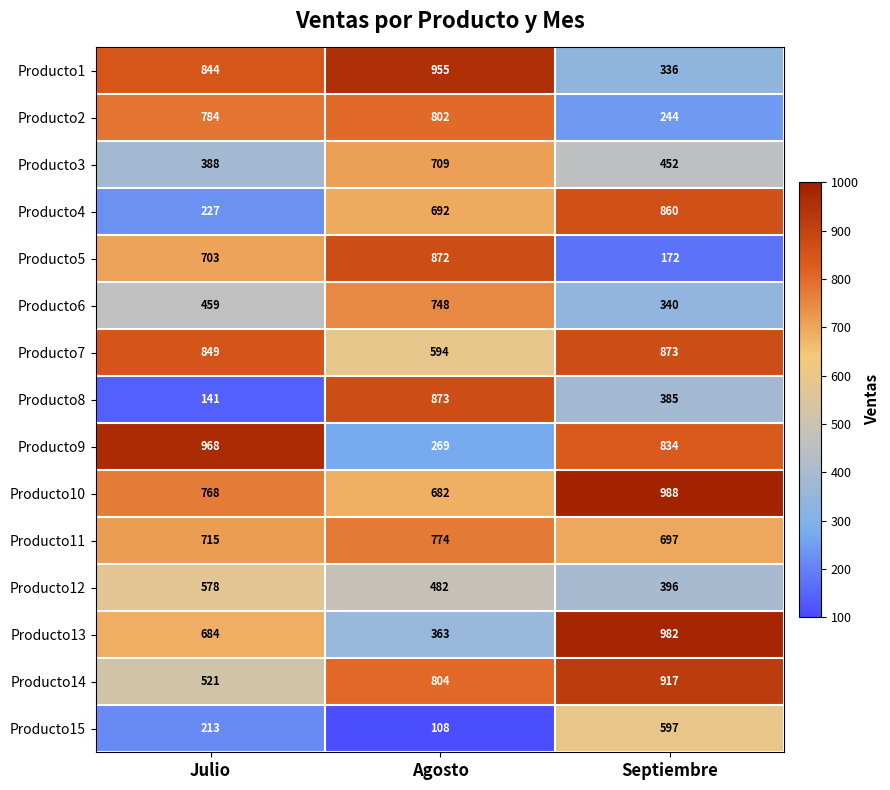

Which label corresponds to the smallest value in the chart?

Agosto